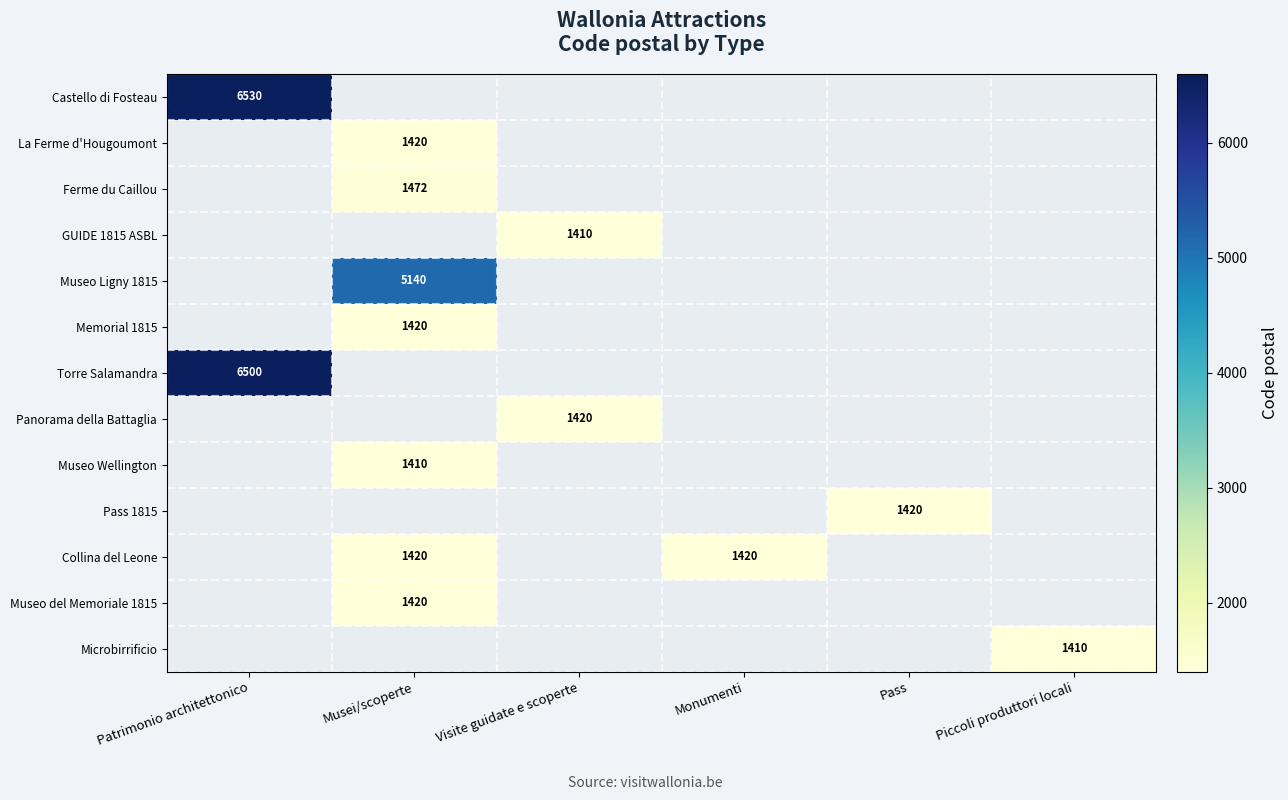

Is it true that Torre Salamandra equals 6500 at Patrimonio architettonico?

True